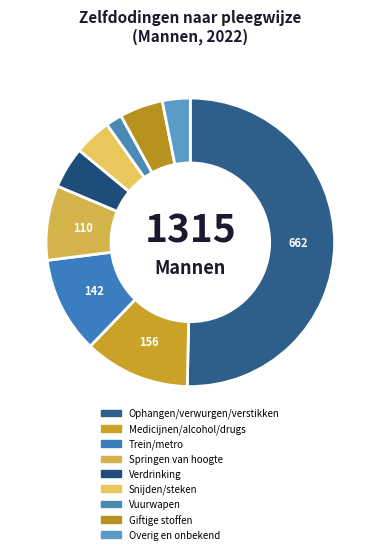

What percentage is the Springen van hoogte slice, to the nearest percent?

8%